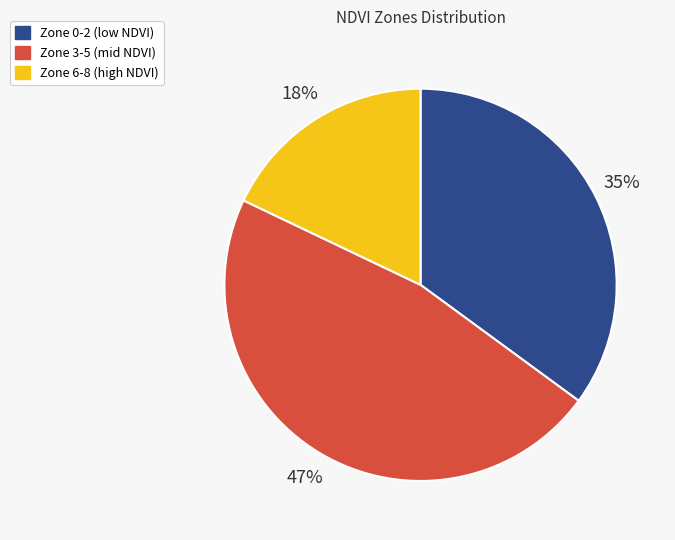

Does any single category account for the majority?

No